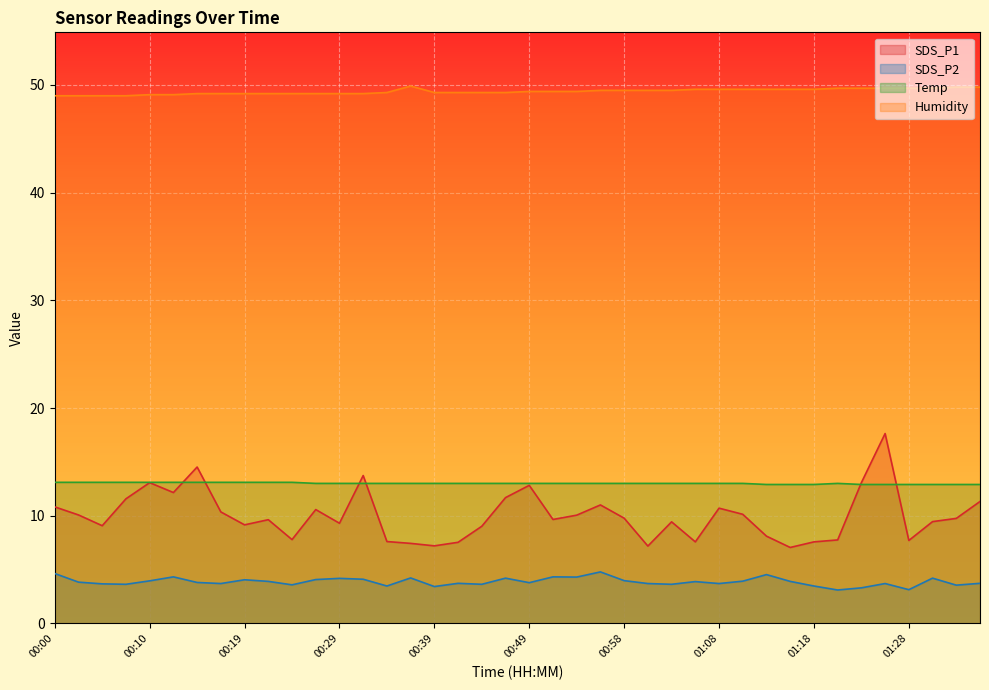

What is the approximate value of Temp at 00:00?

13.1